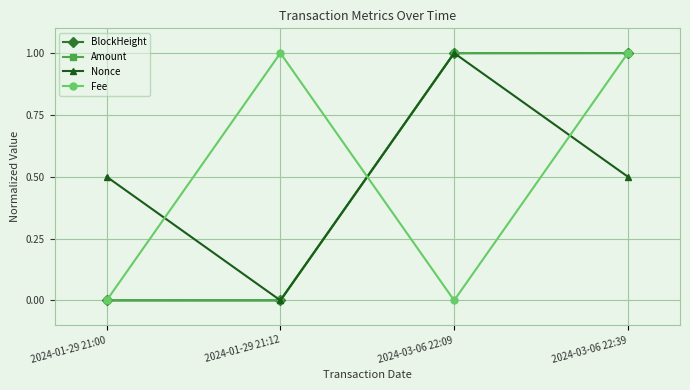

What are all the series names shown in the legend?

BlockHeight, Amount, Nonce, Fee